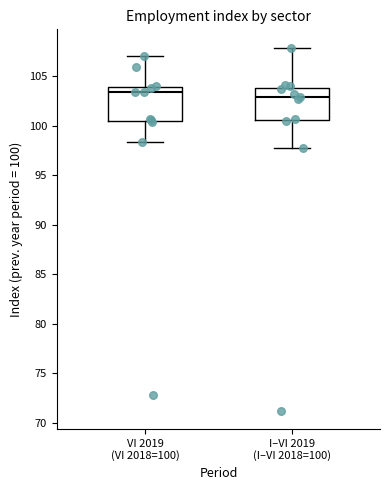

Where does the median line of the box for I–VI 2019 (I–VI 2018=100) sit on the y-axis? The values are not printed on the chart, so give them approximately, as read against the axis.

103.0